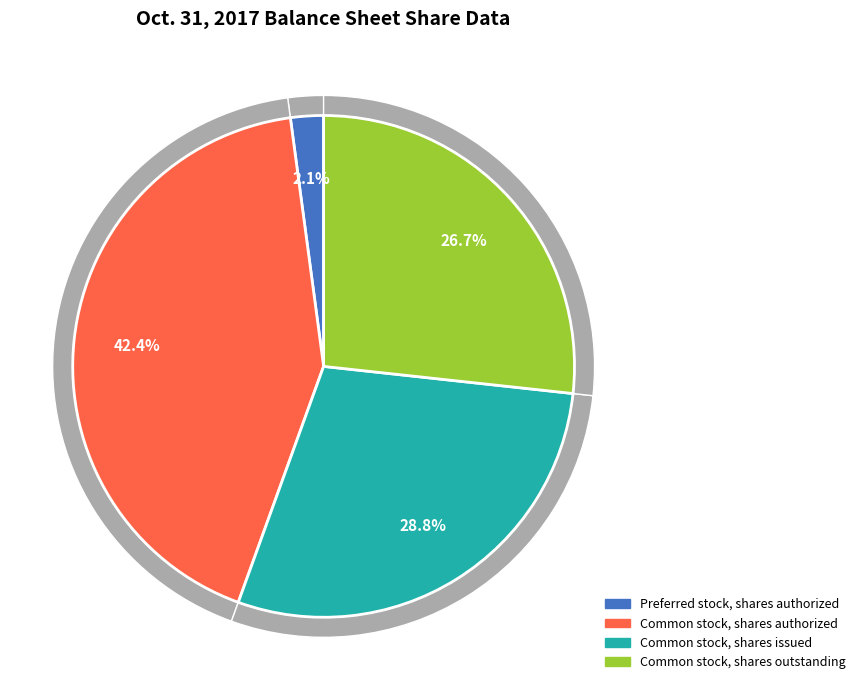

Is it true that Common stock, shares authorized is 42% of the pie?

True